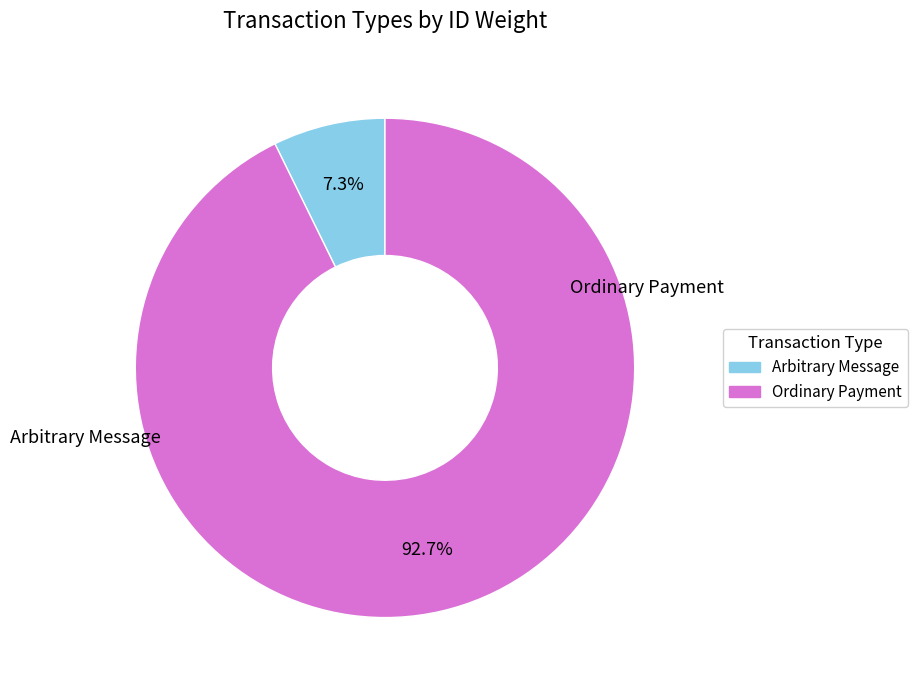

To the nearest percent, what is the average slice percentage?

50%